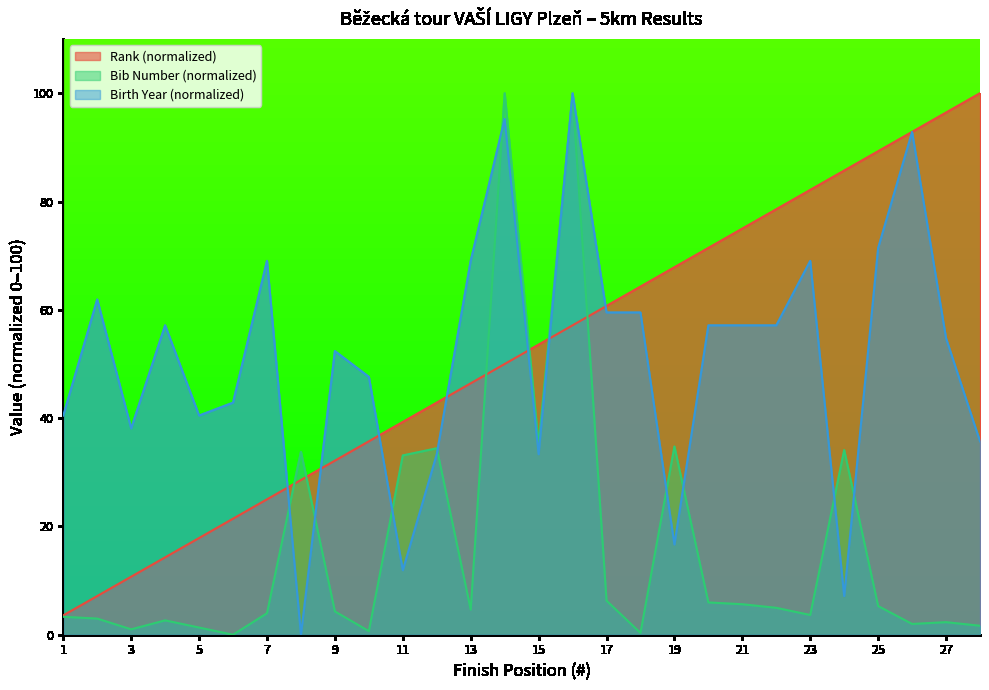

Rank the categories by Birth Year value from lowest to highest.

8, 24, 11, 19, 12, 15, 28, 3, 1, 5, 6, 10, 9, 27, 4, 20, 21, 22, 17, 18, 2, 7, 13, 23, 25, 26, 14, 16